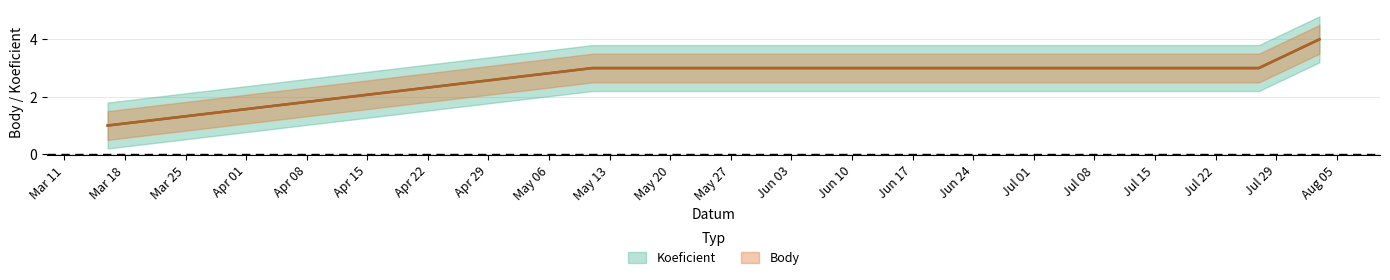

True or false: Koeficient has more than 1 interior local peaks.

False